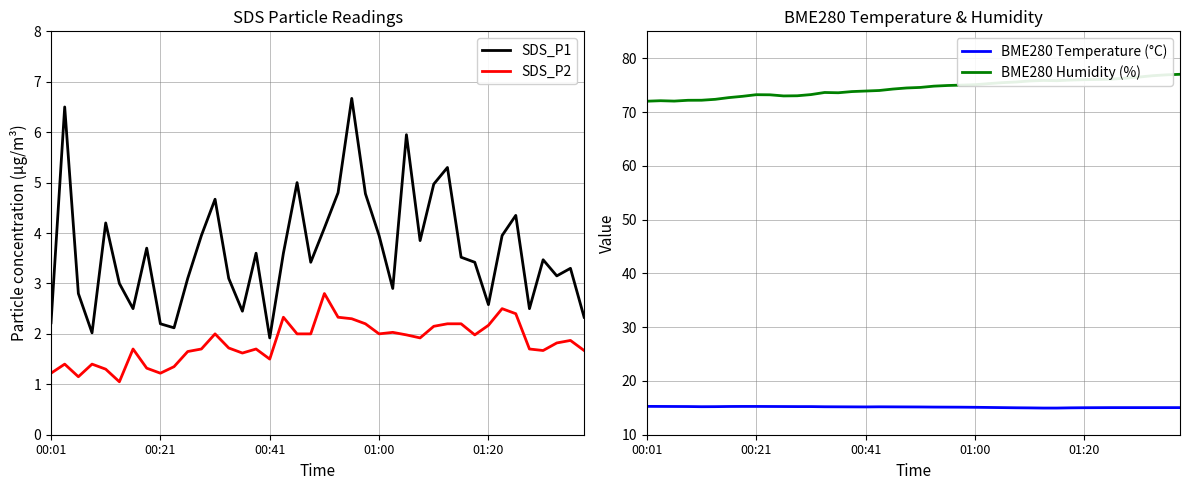

What is the lowest value of the BME280 Humidity (%) series?

72.0